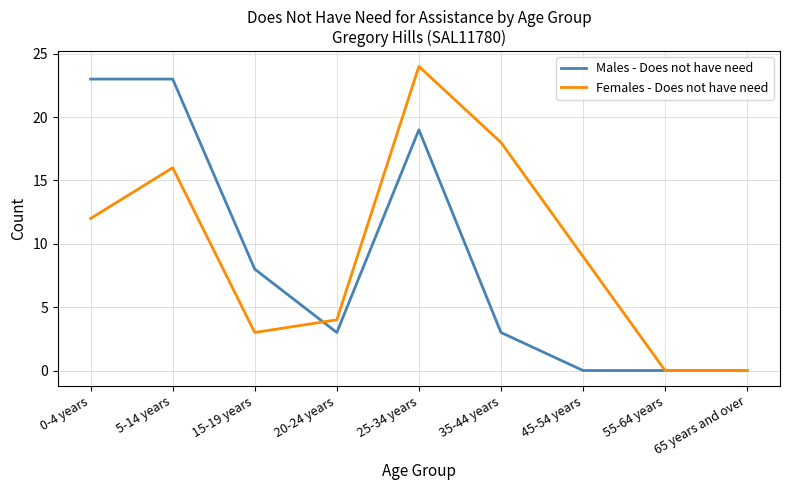

The value of Males - Does not have need at 65 years and over is 0. True or false?

True